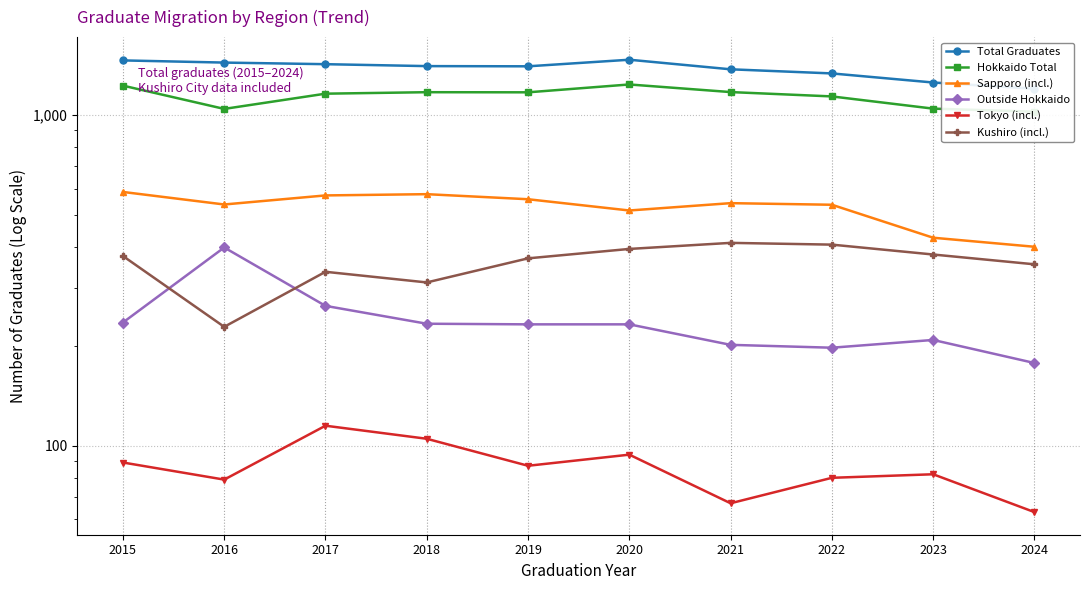

The Kushiro (incl.) series shows 336 at 2017. True or false?

True